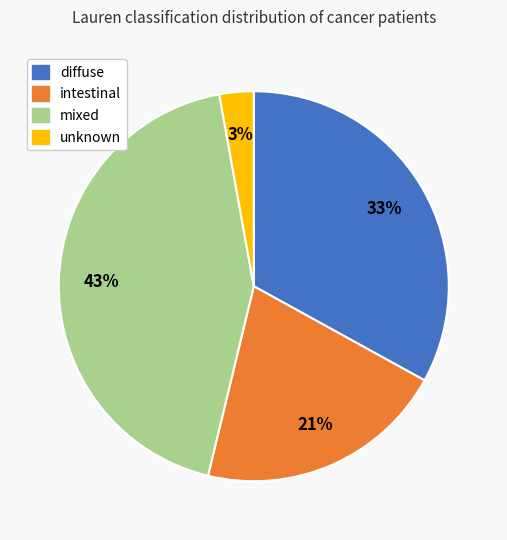

Rank the categories by value from lowest to highest.

unknown, intestinal, diffuse, mixed